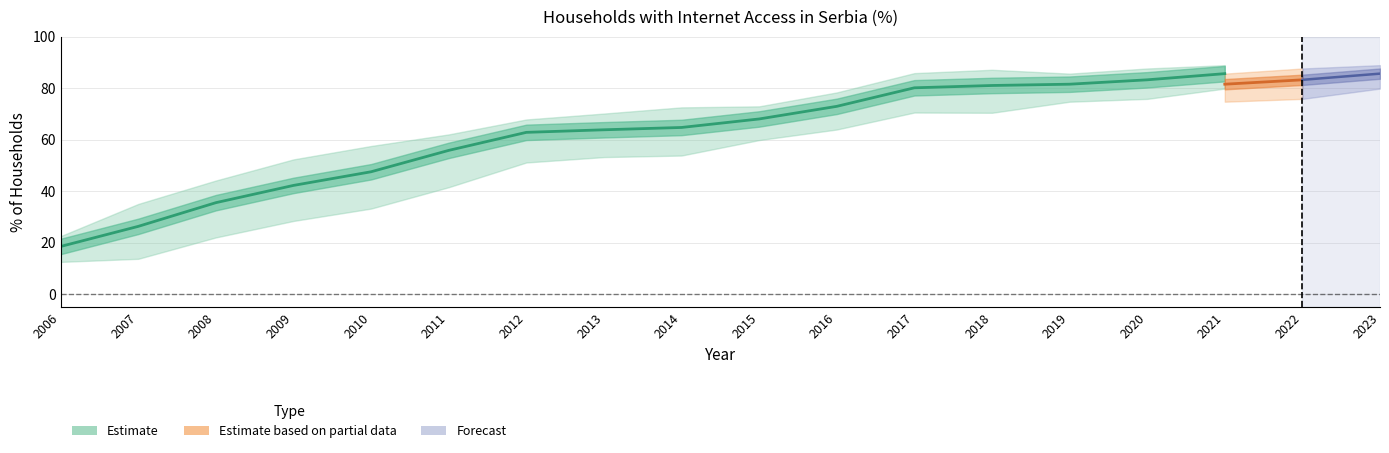

The value of Градска насеља at 2015 is 122.5. True or false?

False